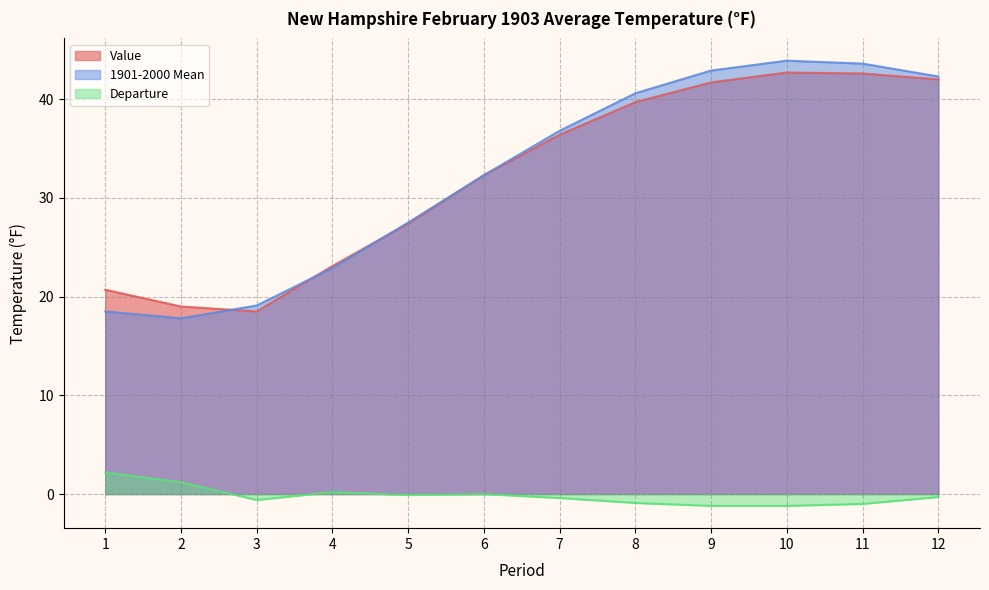

Which series has the largest range (max minus min)?

1901-2000 Mean